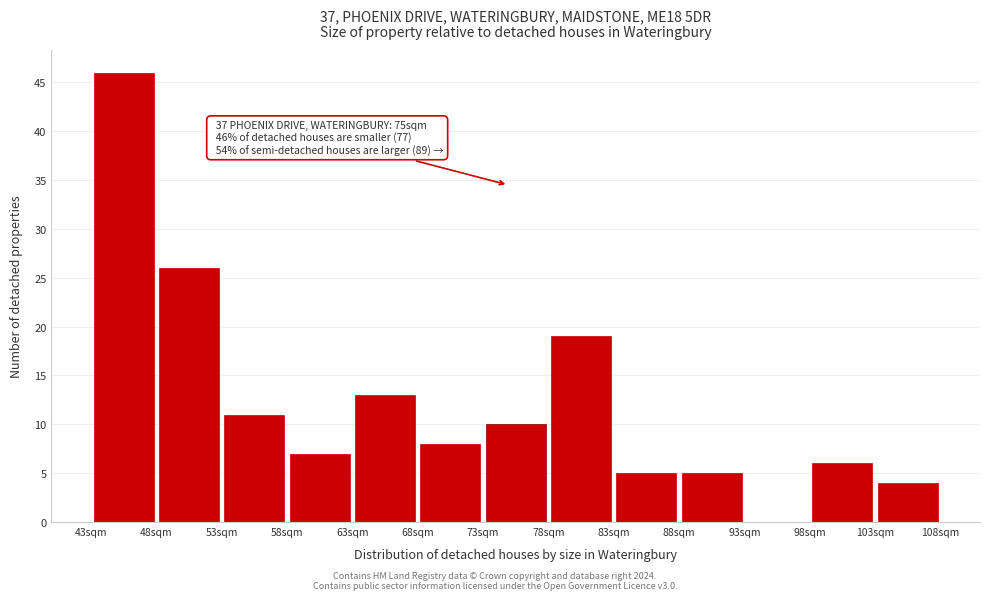

Which range on the x-axis has the tallest bar?

44 to 49